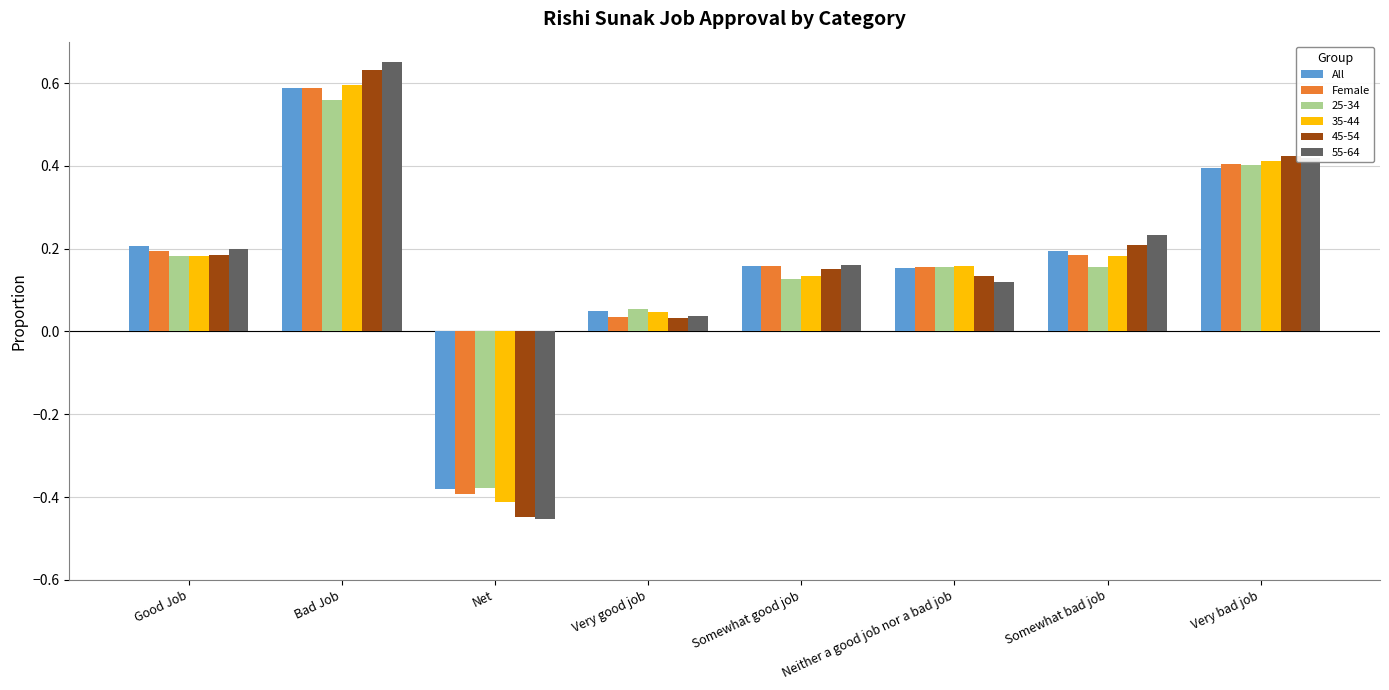

What is the sum of the All values at Somewhat good job and Net?

-0.2